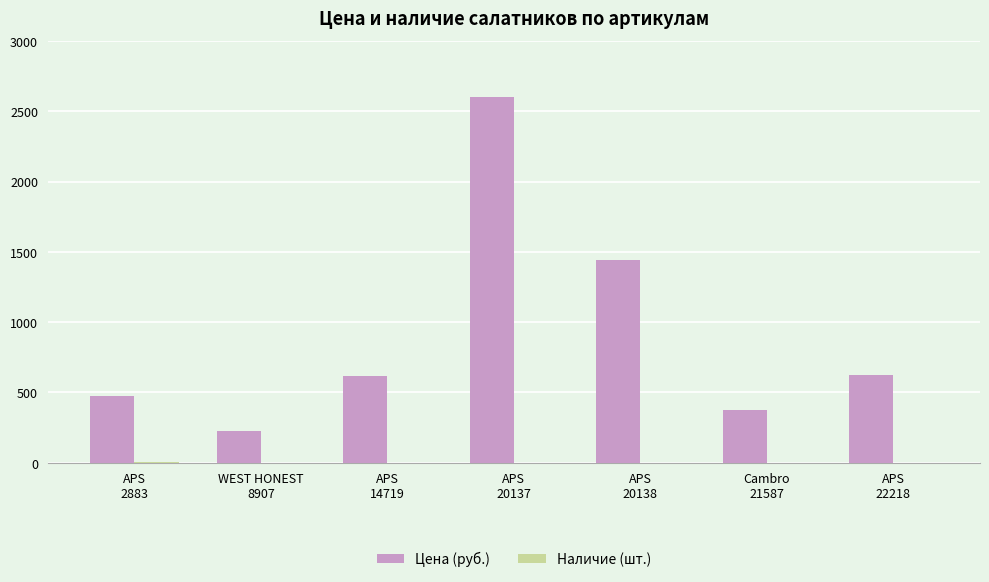

What is the sum of all Цена (руб.) values?

6362